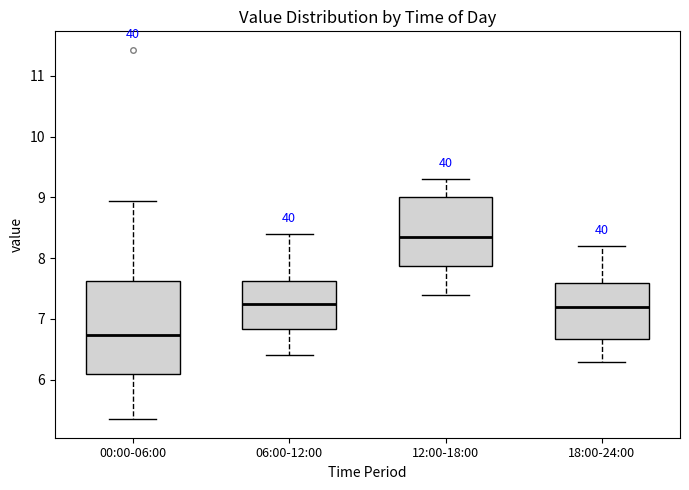

Reading left to right, read every box against the y-axis: the position of its median line, the range the box covers, and the ends of its whiskers. The values are not printed on the chart, so give them approximately, as read against the axis.

00:00-06:00: median 6.7, box 6.1 to 7.6, whiskers 5.4 to 9.0
06:00-12:00: median 7.3, box 6.8 to 7.6, whiskers 6.4 to 8.4
12:00-18:00: median 8.4, box 7.9 to 9.0, whiskers 7.4 to 9.3
18:00-24:00: median 7.2, box 6.7 to 7.6, whiskers 6.3 to 8.2